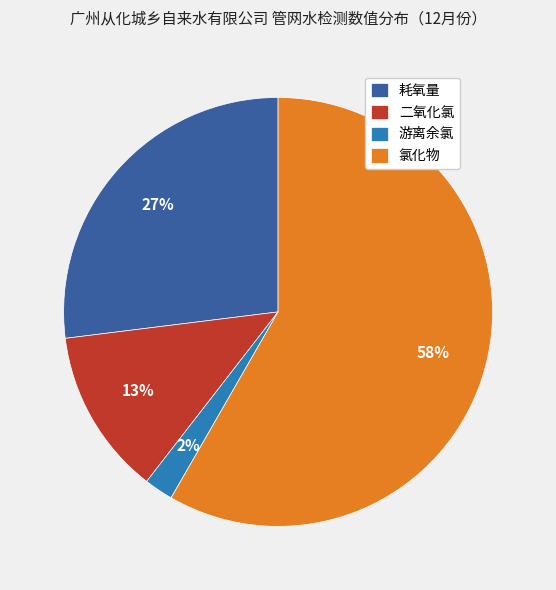

Is it true that 氯化物 is 58% of the pie?

True